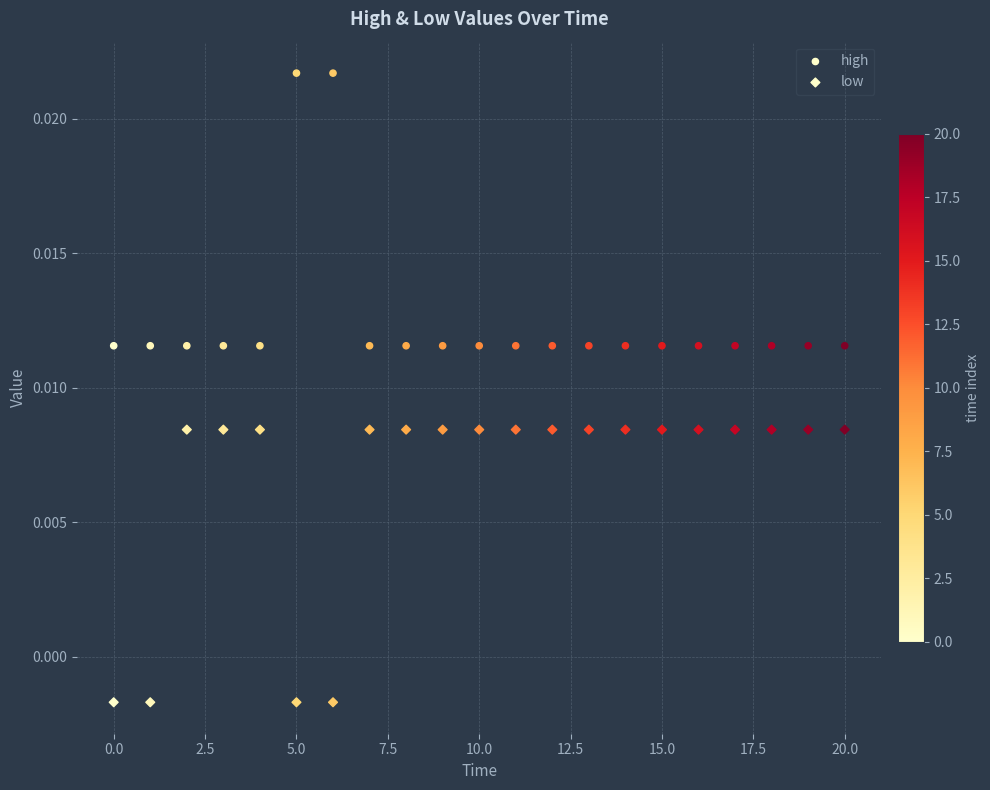

How many points are shown in the scatter plot?

42